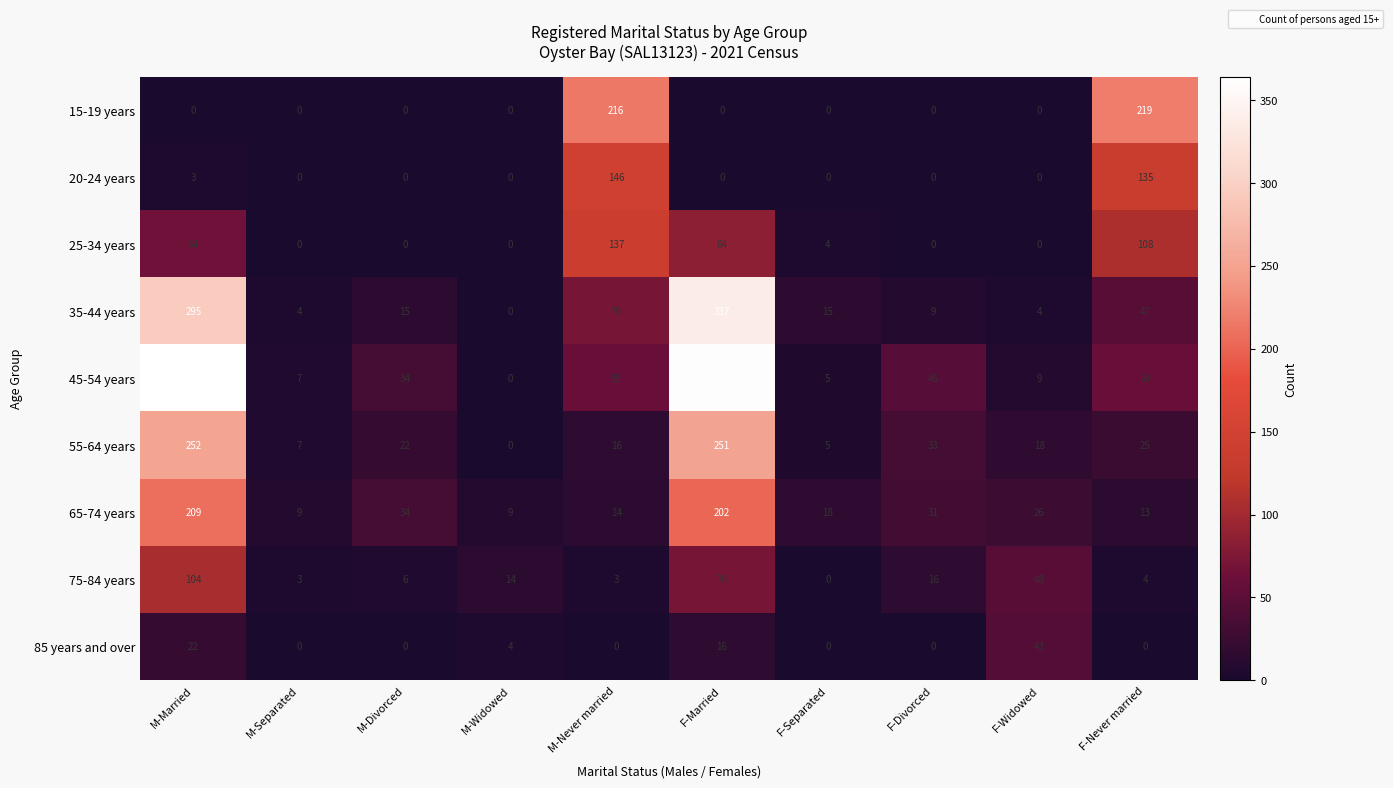

At M-Married, list the series in order from largest to smallest.

45-54 years, 35-44 years, 55-64 years, 65-74 years, 75-84 years, 25-34 years, 85 years and over, 20-24 years, 15-19 years